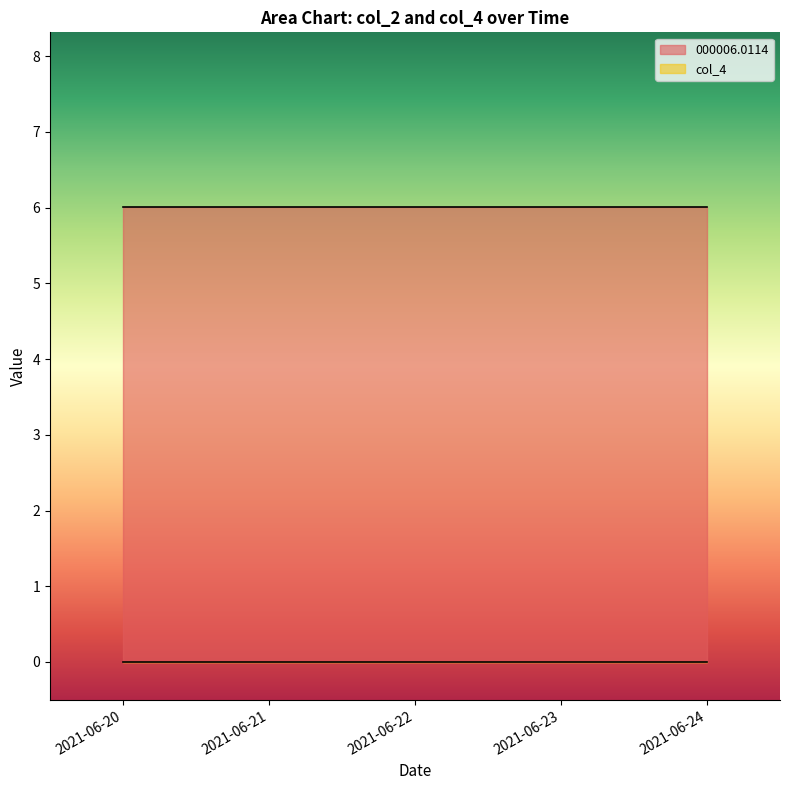

Reading left to right, list all the values displayed in this chart.

000006.0114: 2021-06-20=6.0	2021-06-21=6.0	2021-06-22=6.0	2021-06-23=6.0	2021-06-24=6.0
col_4: 2021-06-20=0.0	2021-06-21=0.0	2021-06-22=0.0	2021-06-23=0.0	2021-06-24=0.0